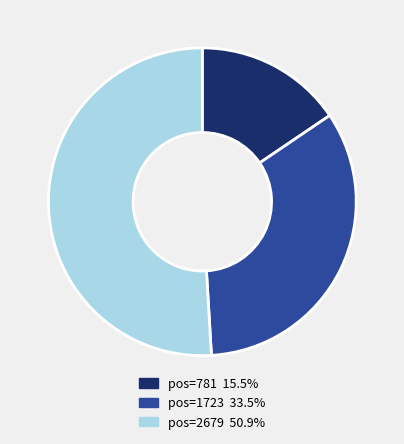

Is there a majority slice in this chart?

Yes